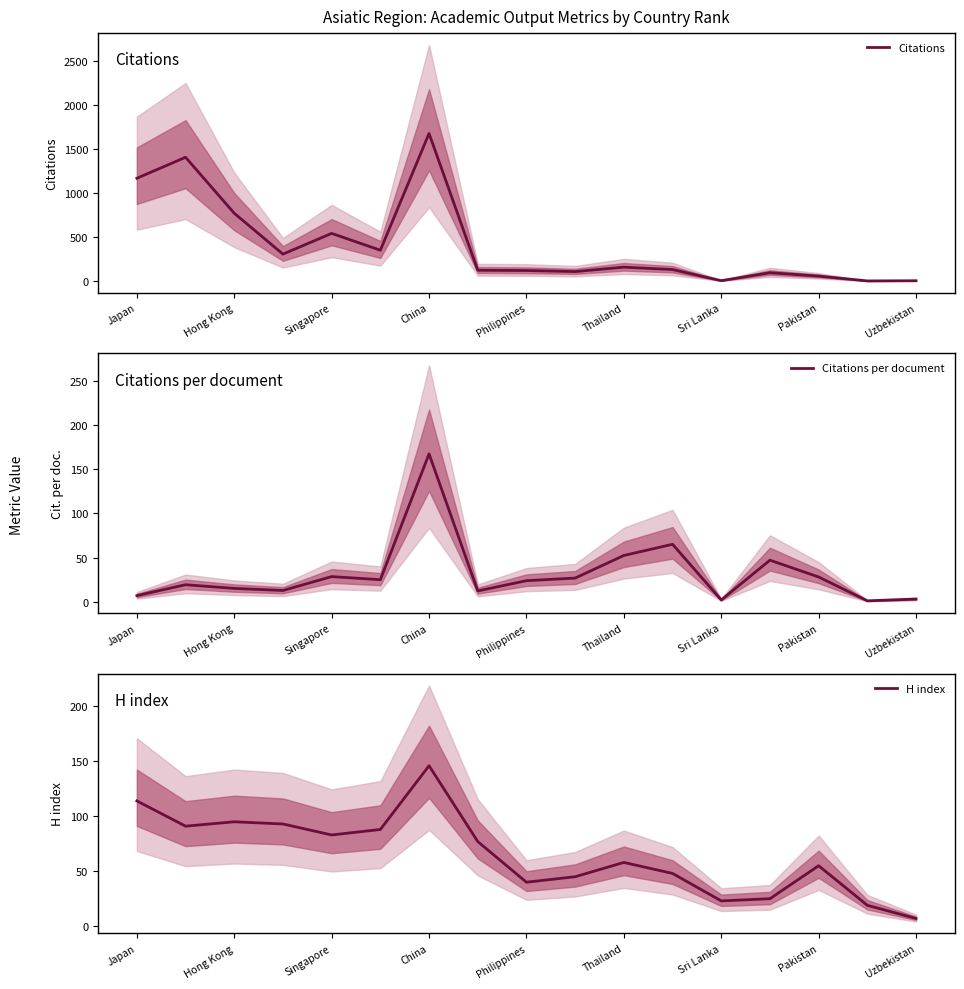

Reading left to right, what are all the values shown in this chart?

Citations: 1165.0	1403.0	768.0	305.0	540.0	349.0	1673.0	122.0	119.0	107.0	157.0	130.0	4.0	94.0	56.0	1.0	3.0
Citations per document: 6.9	19.2	15.1	12.7	28.4	24.9	167.3	12.2	23.8	26.8	52.3	65.0	2.0	47.0	28.0	1.0	3.0
H index: 114.0	91.0	95.0	93.0	83.0	88.0	146.0	77.0	40.0	45.0	58.0	48.0	23.0	25.0	55.0	19.0	7.0